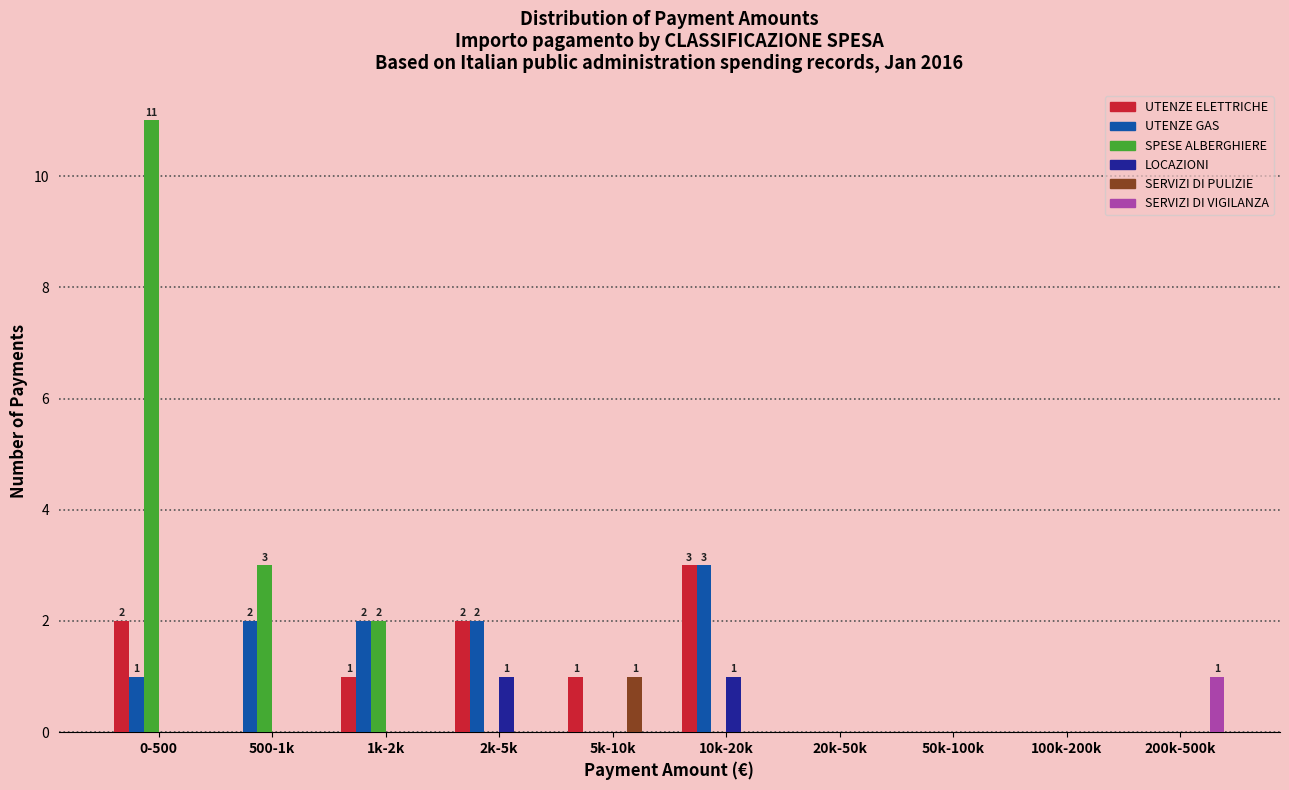

The value of SERVIZI DI VIGILANZA at 500-1k is 0. True or false?

True